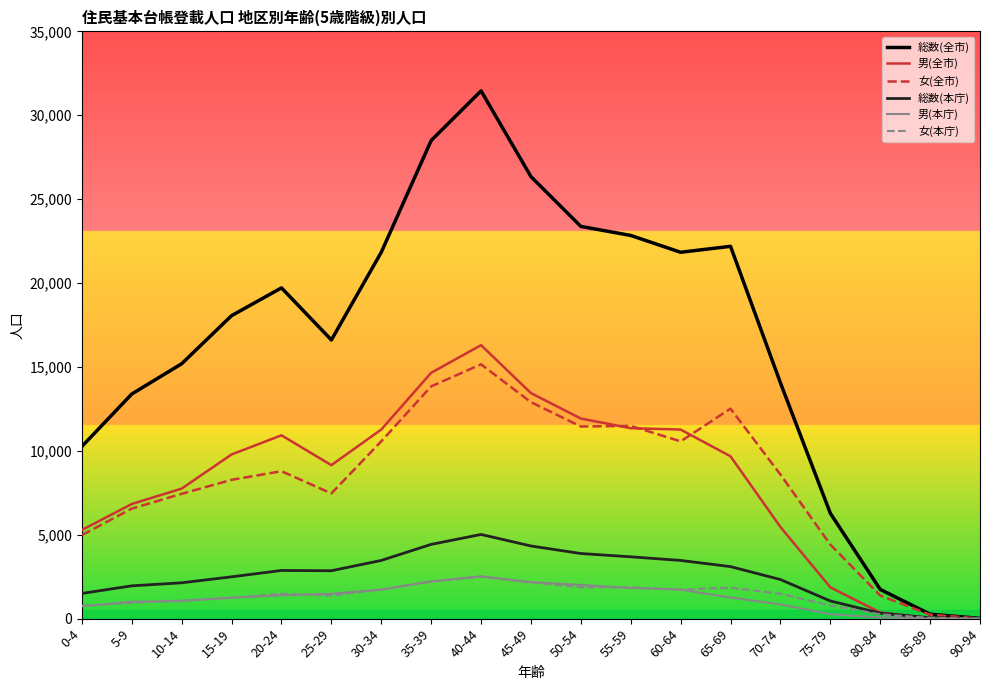

At which category does the chart reach its peak across all series?

40-44